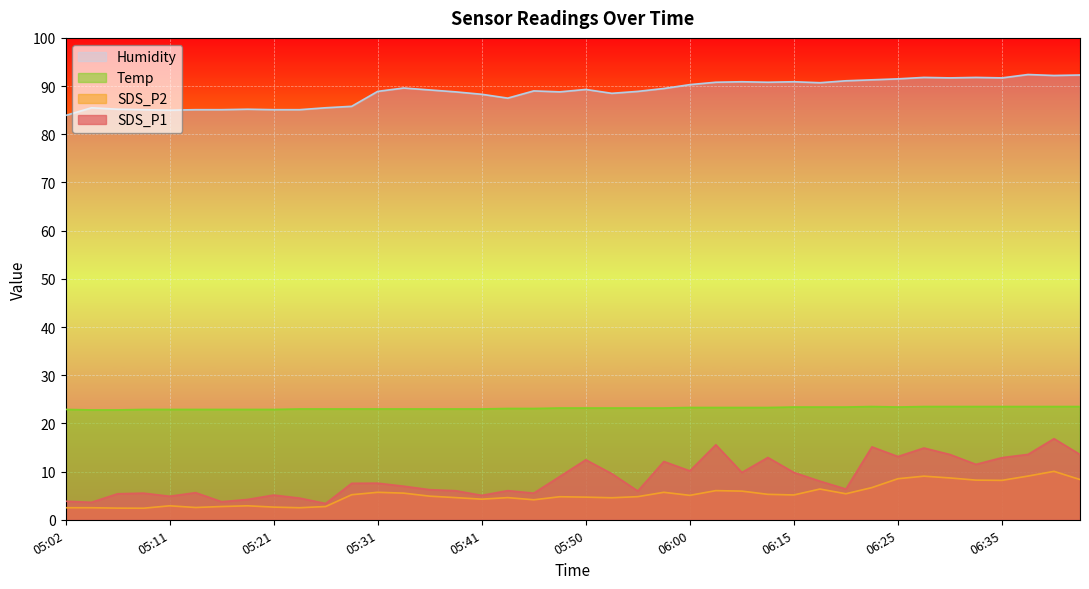

True or false: SDS_P2 has more than 2 interior local peaks.

True